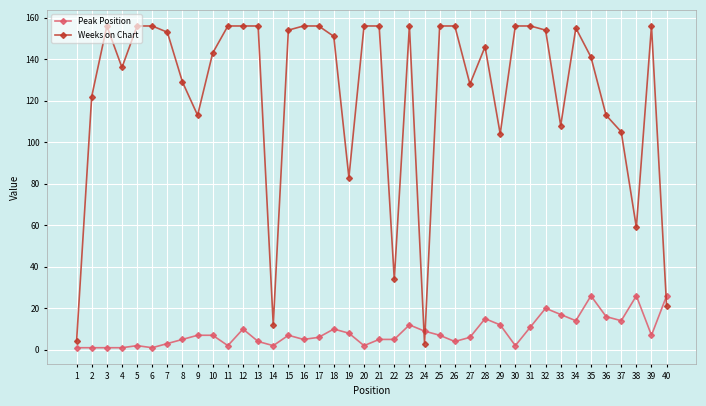

What is the maximum value shown in the chart?

156